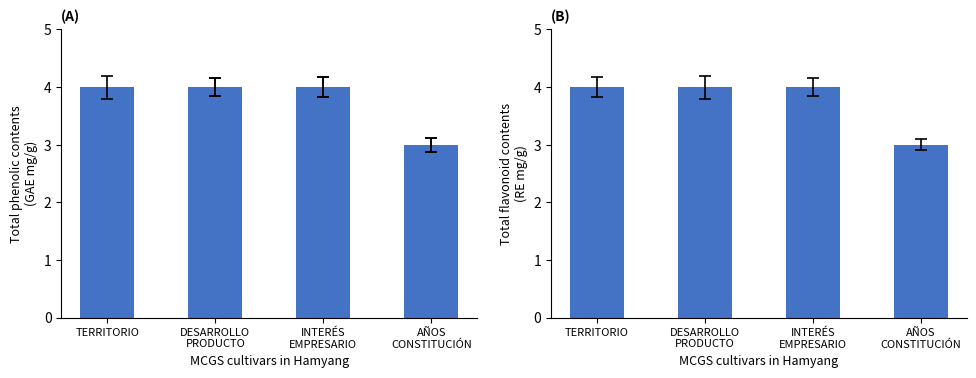

Which has a higher value, TERRITORIO or AÑOS
CONSTITUCIÓN?

TERRITORIO